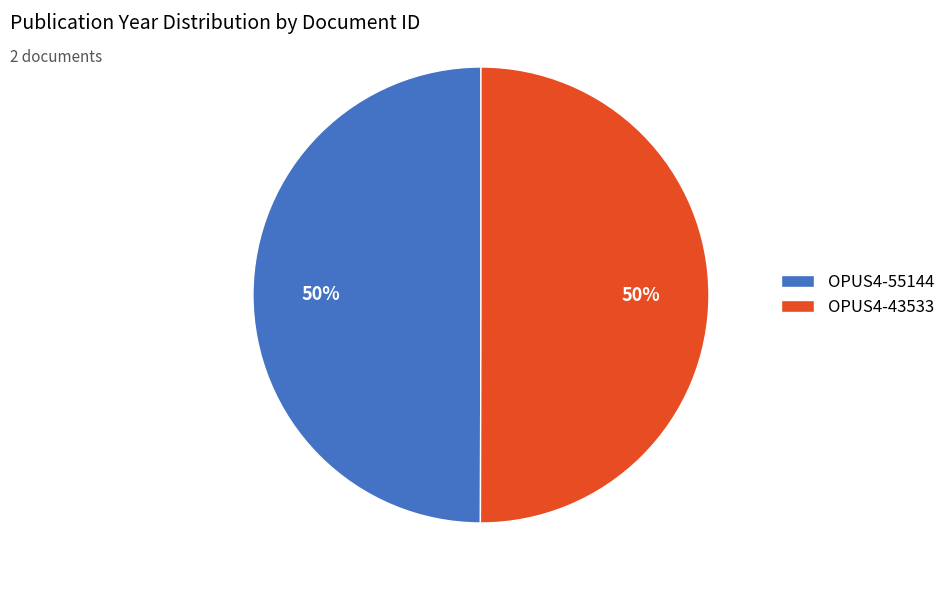

To the nearest percent, what percentage of the pie is OPUS4-55144?

50%